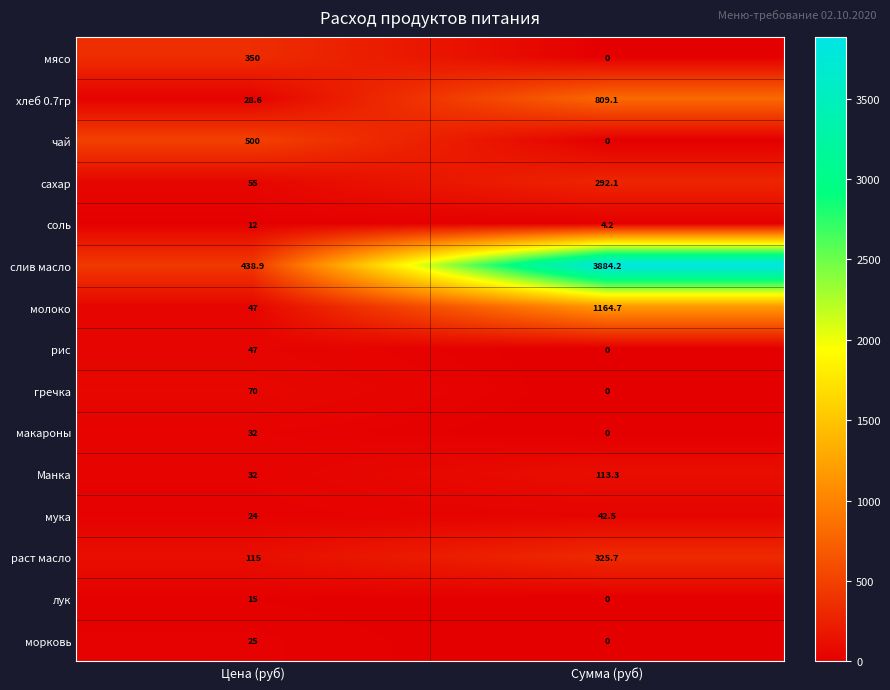

At which label does слив масло reach its minimum?

Цена (руб)